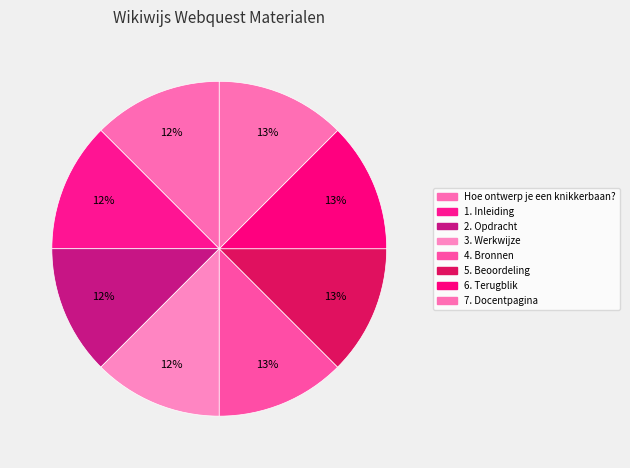

True or false: 5. Beoordeling accounts for 13% of the total.

True